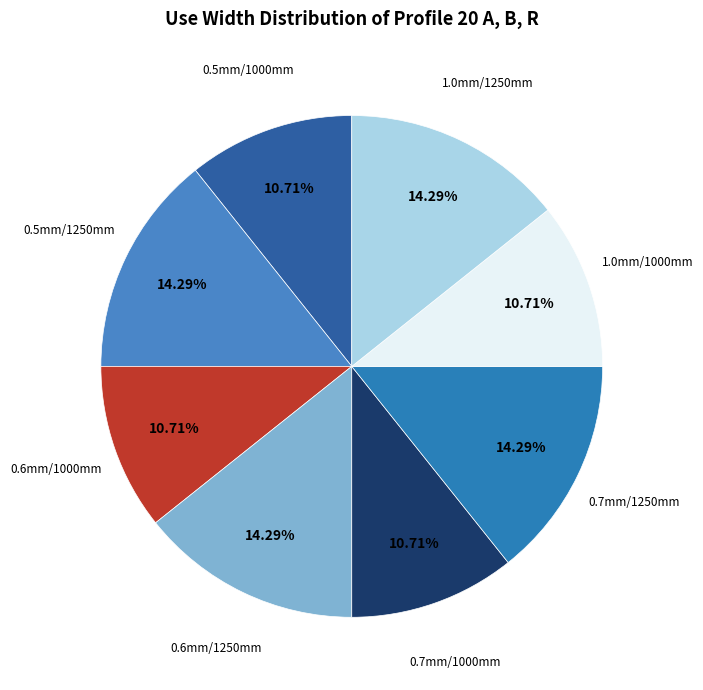

To the nearest percent, what is the average slice percentage?

12%